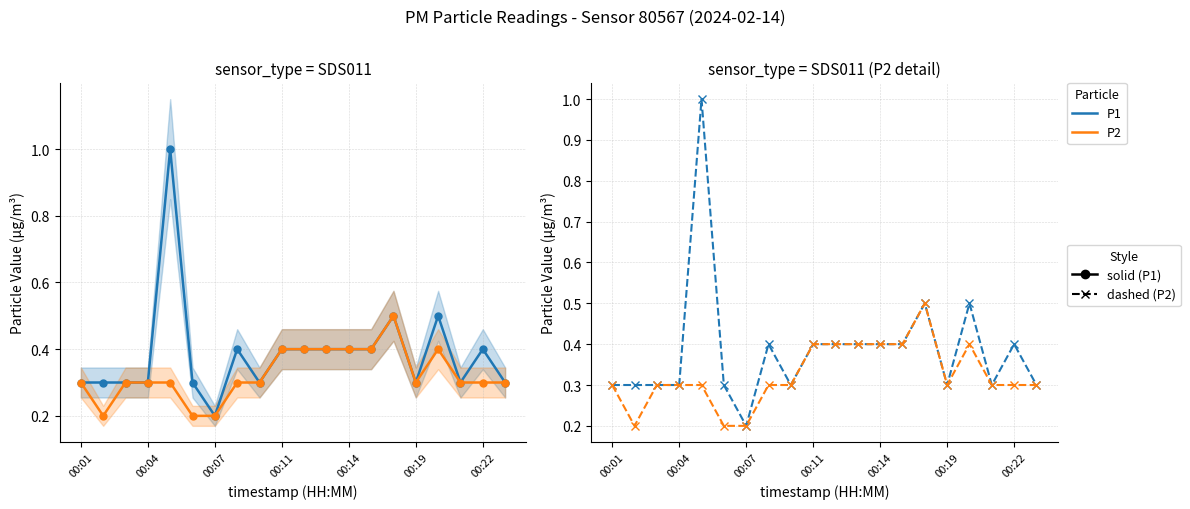

Reading right to left, extract all data points from this chart.

P1: 0.3	0.4	0.3	0.5	0.3	0.5	0.4	0.4	0.4	0.4	0.4	0.3	0.4	0.2	0.3	1.0	0.3	0.3	0.3	0.3
P2: 0.3	0.3	0.3	0.4	0.3	0.5	0.4	0.4	0.4	0.4	0.4	0.3	0.3	0.2	0.2	0.3	0.3	0.3	0.2	0.3